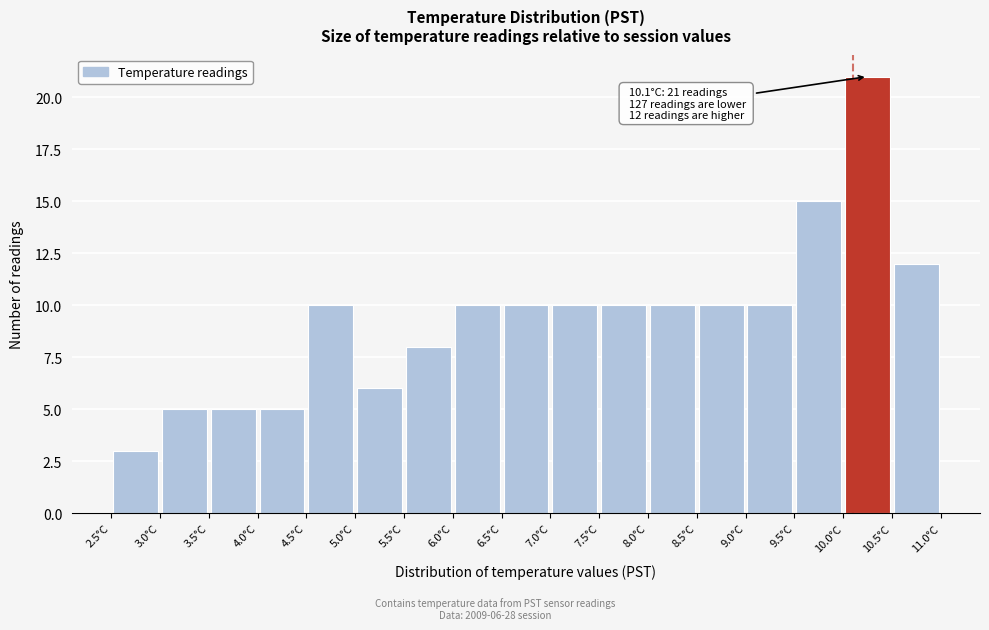

Which range on the x-axis has the tallest bar?

10.0 to 10.5